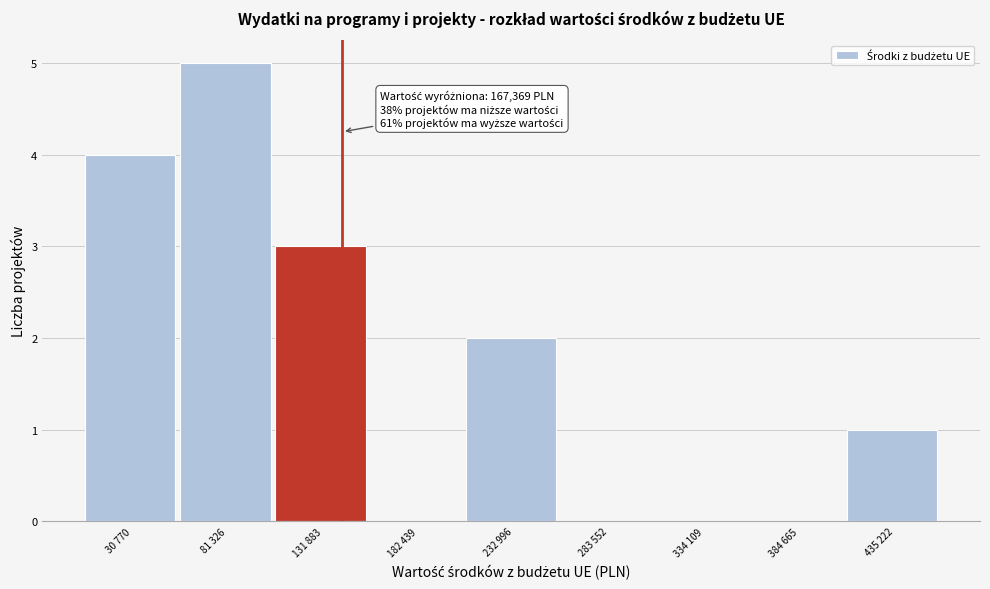

Reading right to left, extract all data points from this chart.

435 222=1	384 665=0	334 109=0	283 552=0	232 996=2	182 439=0	131 883=3	81 326=5	30 770=4